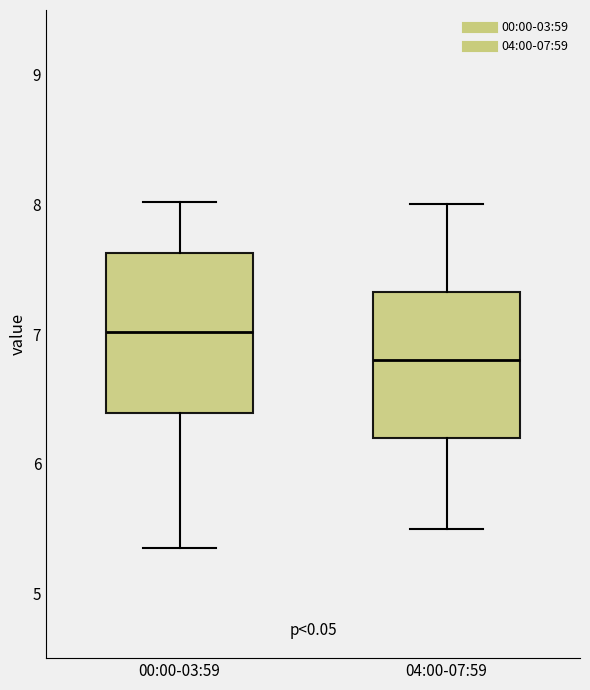

Comparing the boxes themselves (not the whiskers), which one is the tallest?

00:00-03:59